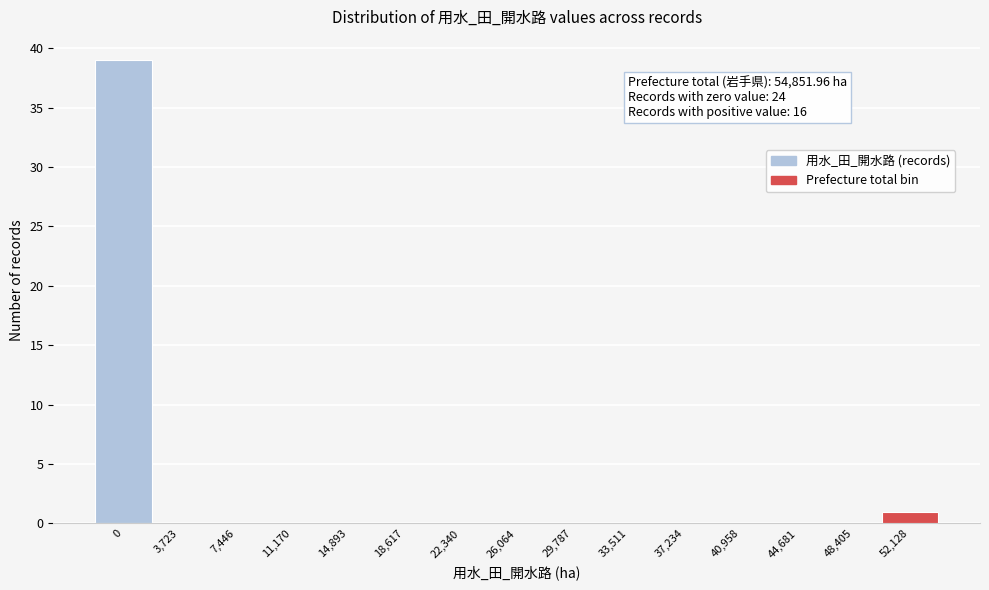

Reading left to right, transcribe all the data shown in this chart.

0=39	3,723=0	7,446=0	11,170=0	14,893=0	18,617=0	22,340=0	26,064=0	29,787=0	33,511=0	37,234=0	40,958=0	44,681=0	48,405=0	52,128=1